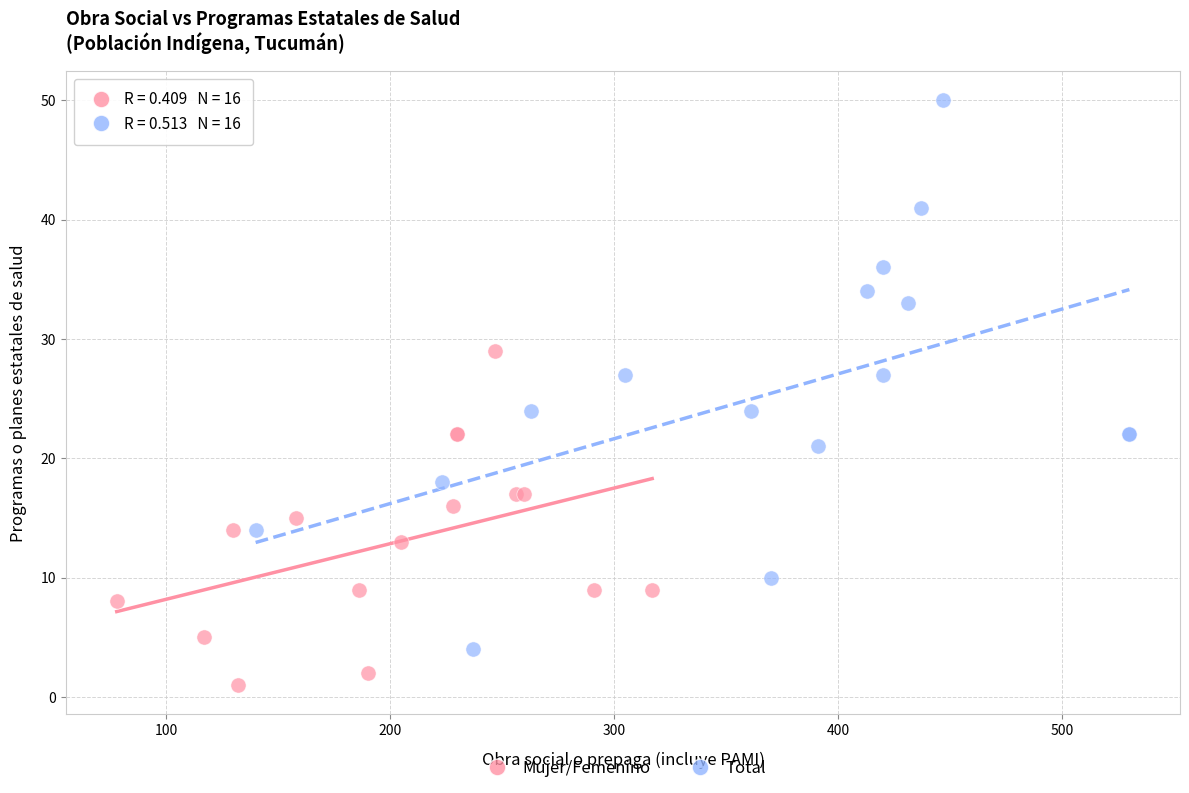

Which series has the largest Y range (max minus min)?

Total